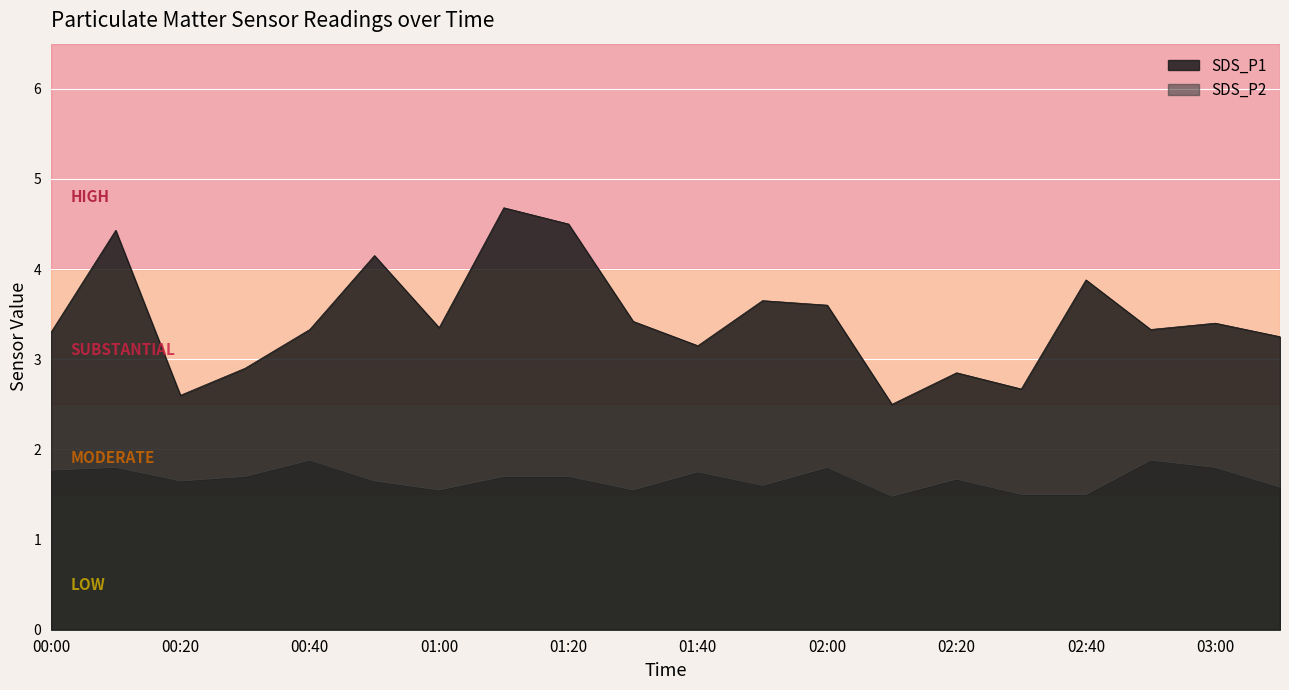

The SDS_P2 series shows 2.8 at 01:40. True or false?

False